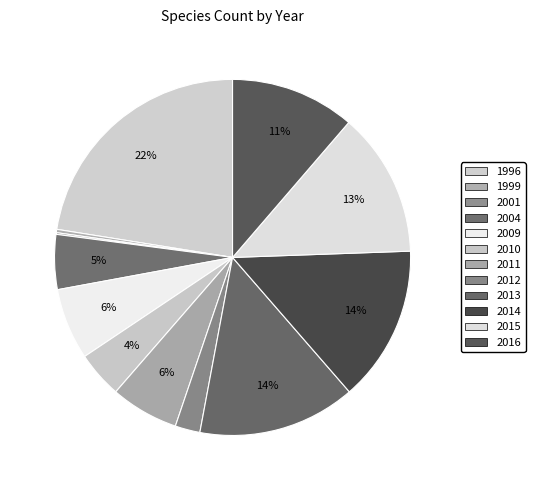

Is it true that 1999 is 0% of the pie?

True